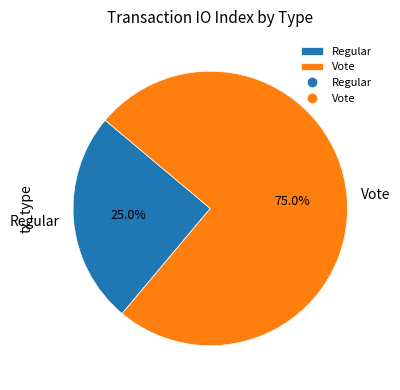

Which has a higher value, Vote or Regular?

Vote